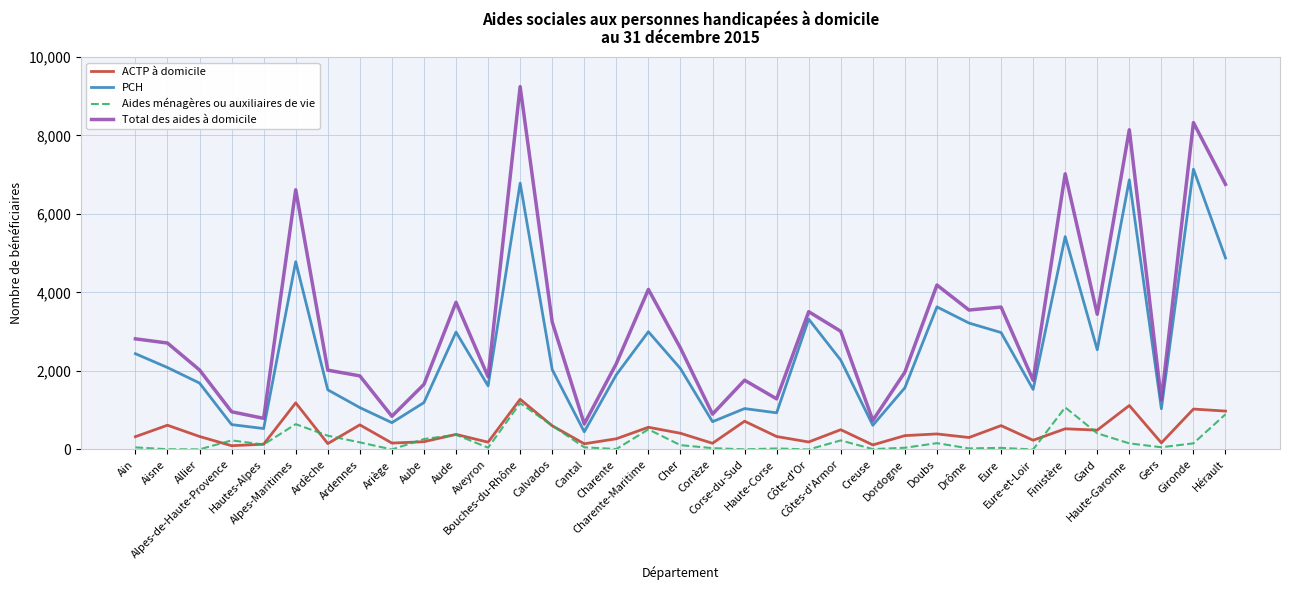

At which category does ACTP à domicile reach its first local peak?

Aisne